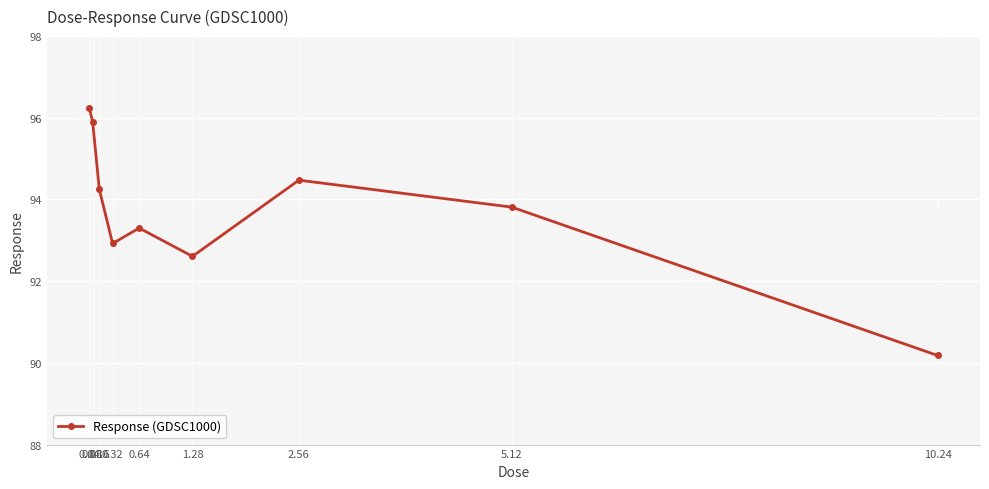

Rank the categories by value from lowest to highest.

10.24, 1.28, 0.32, 0.64, 5.12, 0.16, 2.56, 0.08, 0.04